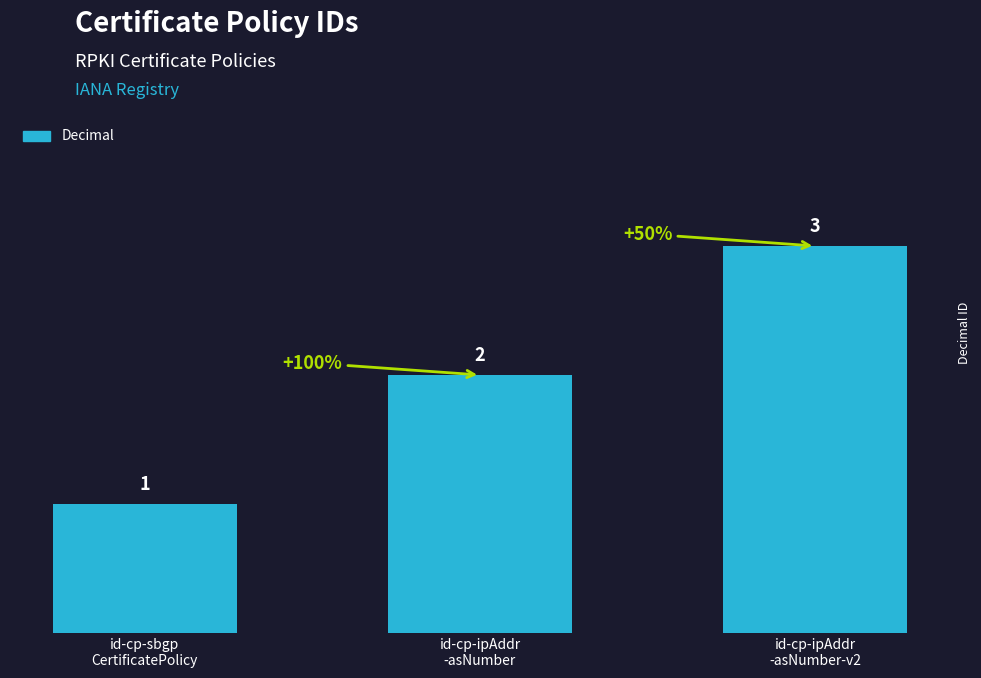

How many series are shown in this chart?

1